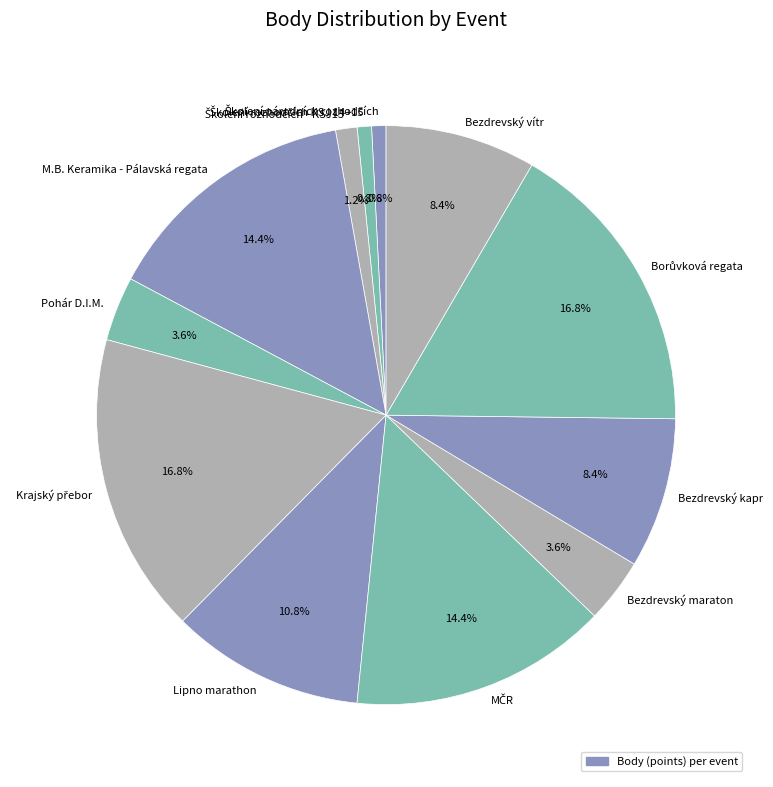

What is the ratio of the value at Lipno marathon to the value at Pohár D.I.M.?

3.0